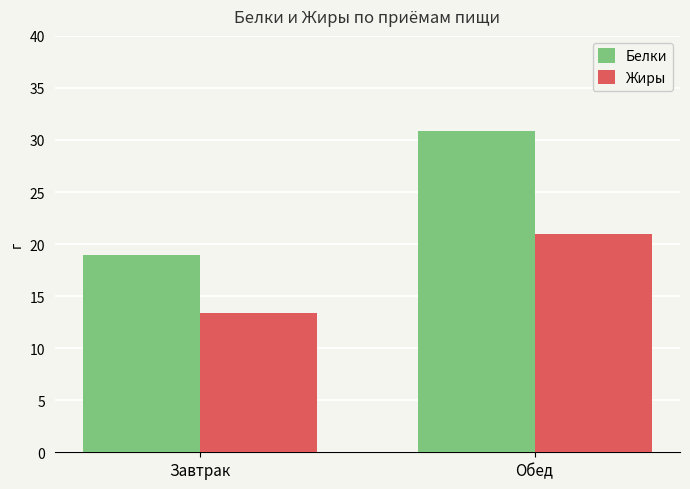

What is the spread (max minus min) of values at Обед?

9.9